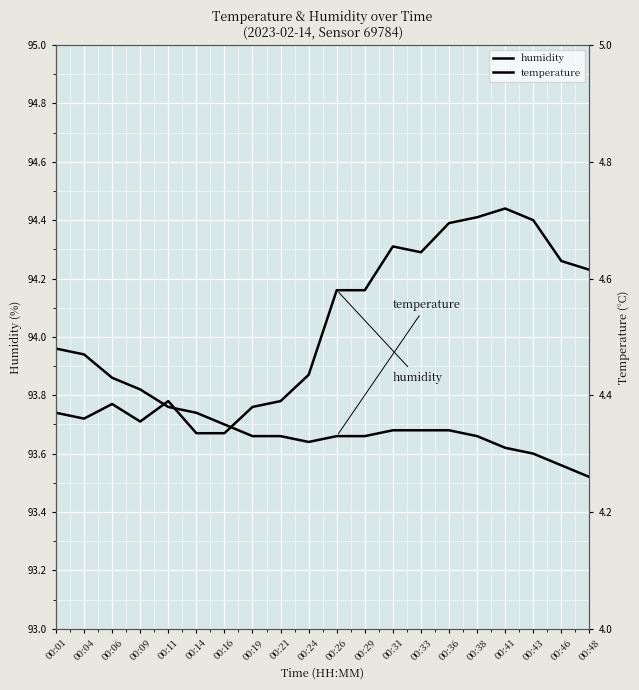

Reading left to right, what are all the values shown in this chart?

humidity: 93.7	93.7	93.8	93.7	93.8	93.7	93.7	93.8	93.8	93.9	94.2	94.2	94.3	94.3	94.4	94.4	94.4	94.4	94.3	94.2
temperature: 4.5	4.5	4.4	4.4	4.4	4.4	4.3	4.3	4.3	4.3	4.3	4.3	4.3	4.3	4.3	4.3	4.3	4.3	4.3	4.3